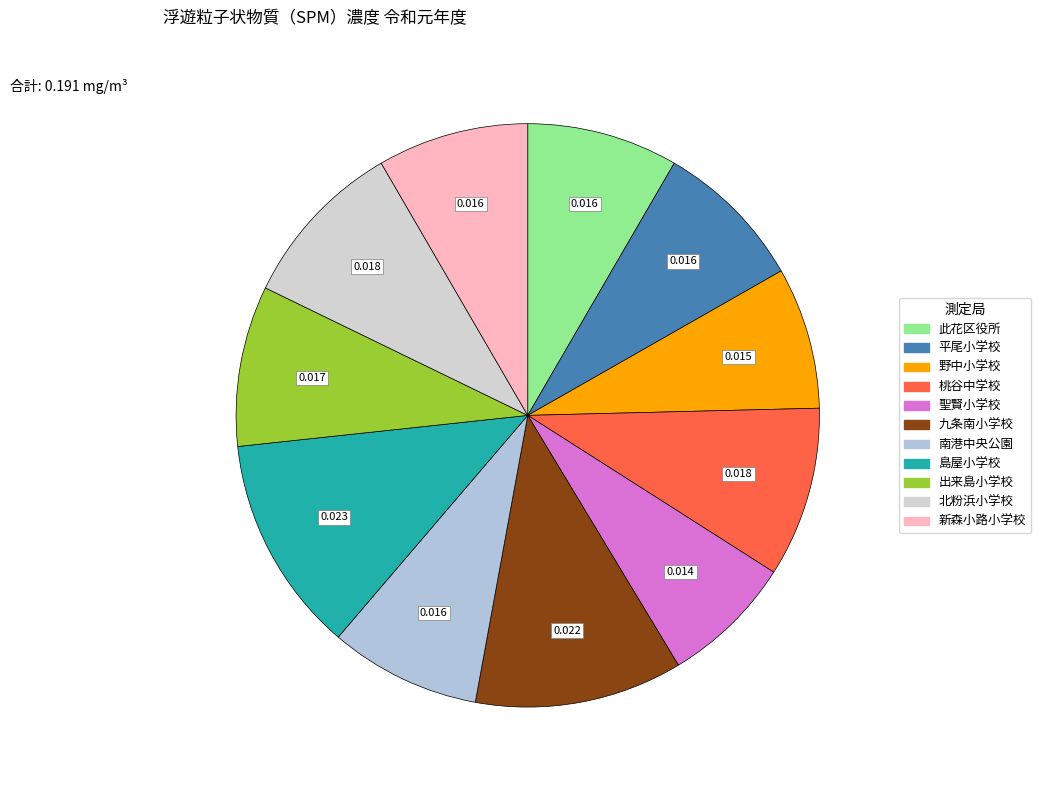

Which has a higher value, 新森小路小学校 or 九条南小学校?

九条南小学校